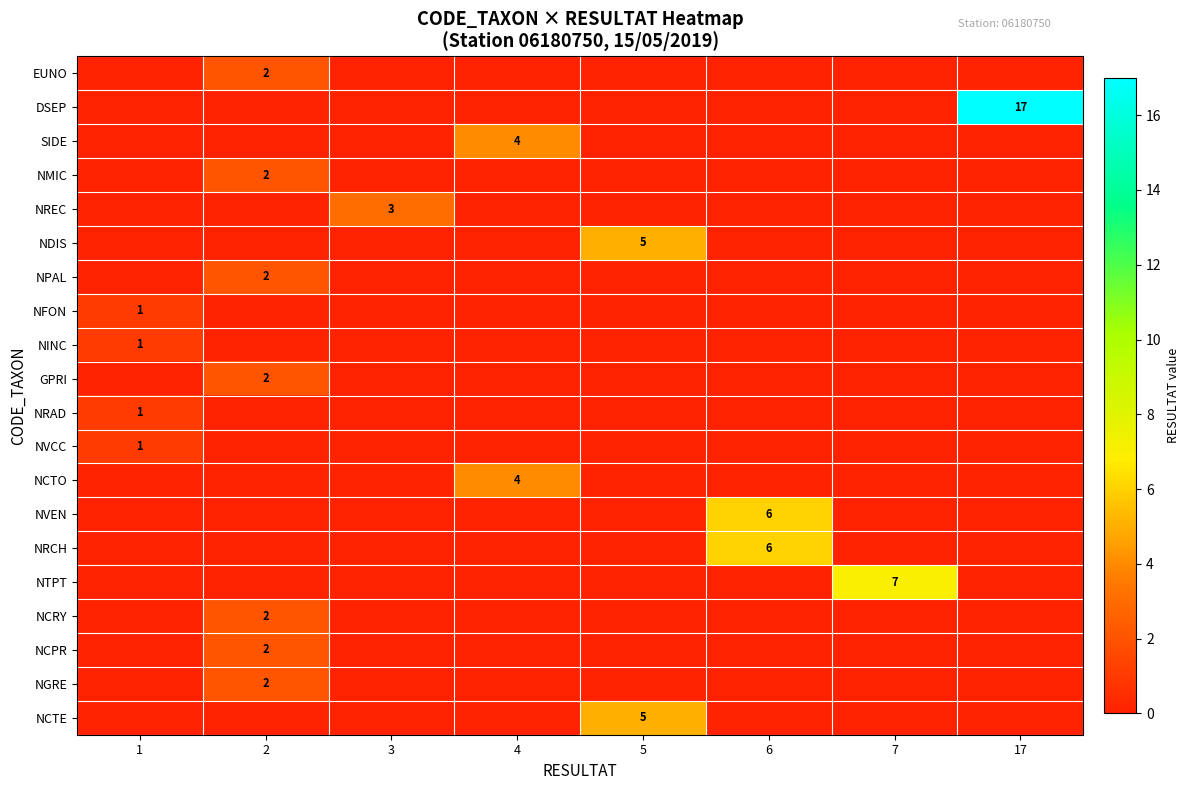

Is it true that NGRE equals 0 at 5?

True